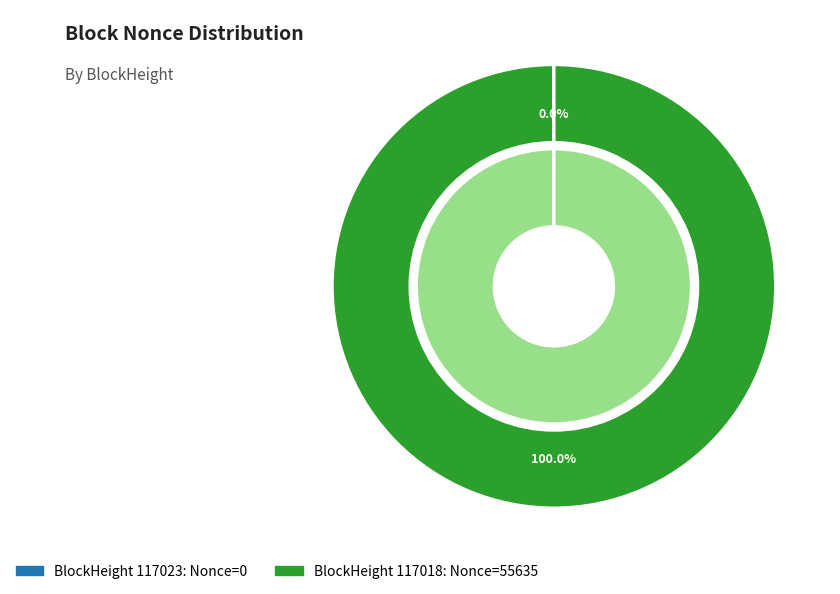

Rank the categories by value from lowest to highest.

117023, 117018